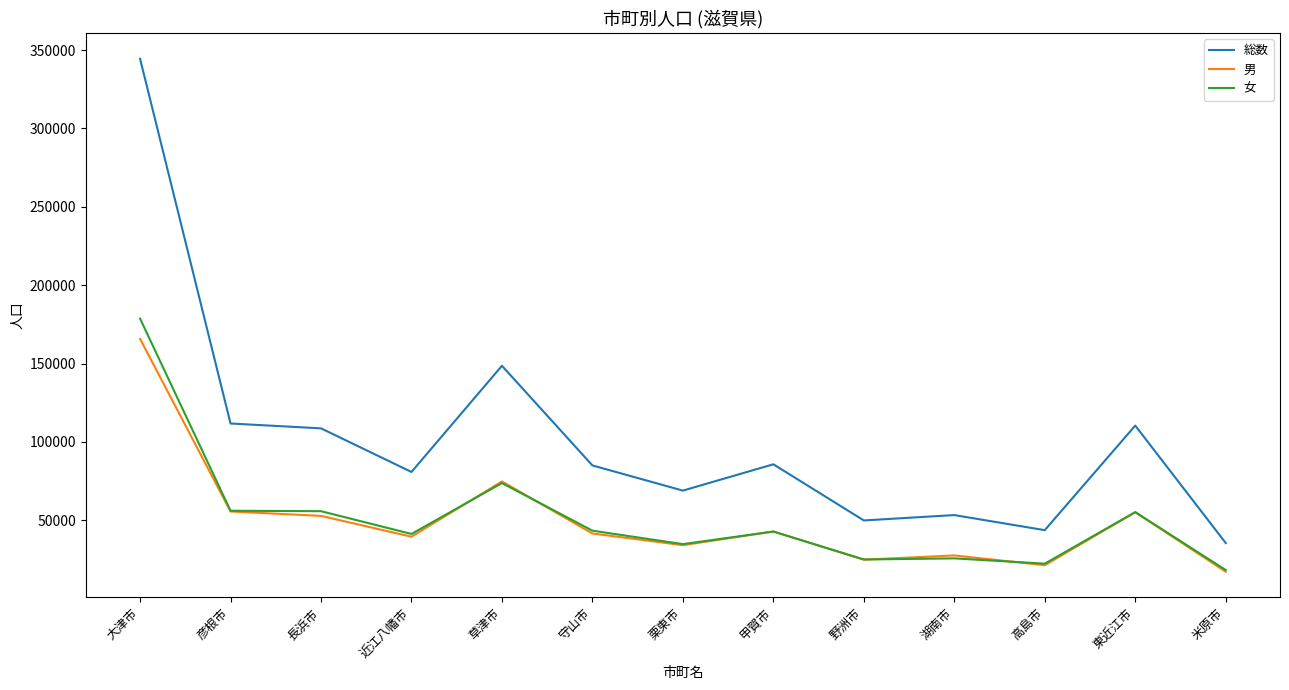

Is it true that 総数 equals 43740 at 高島市?

True